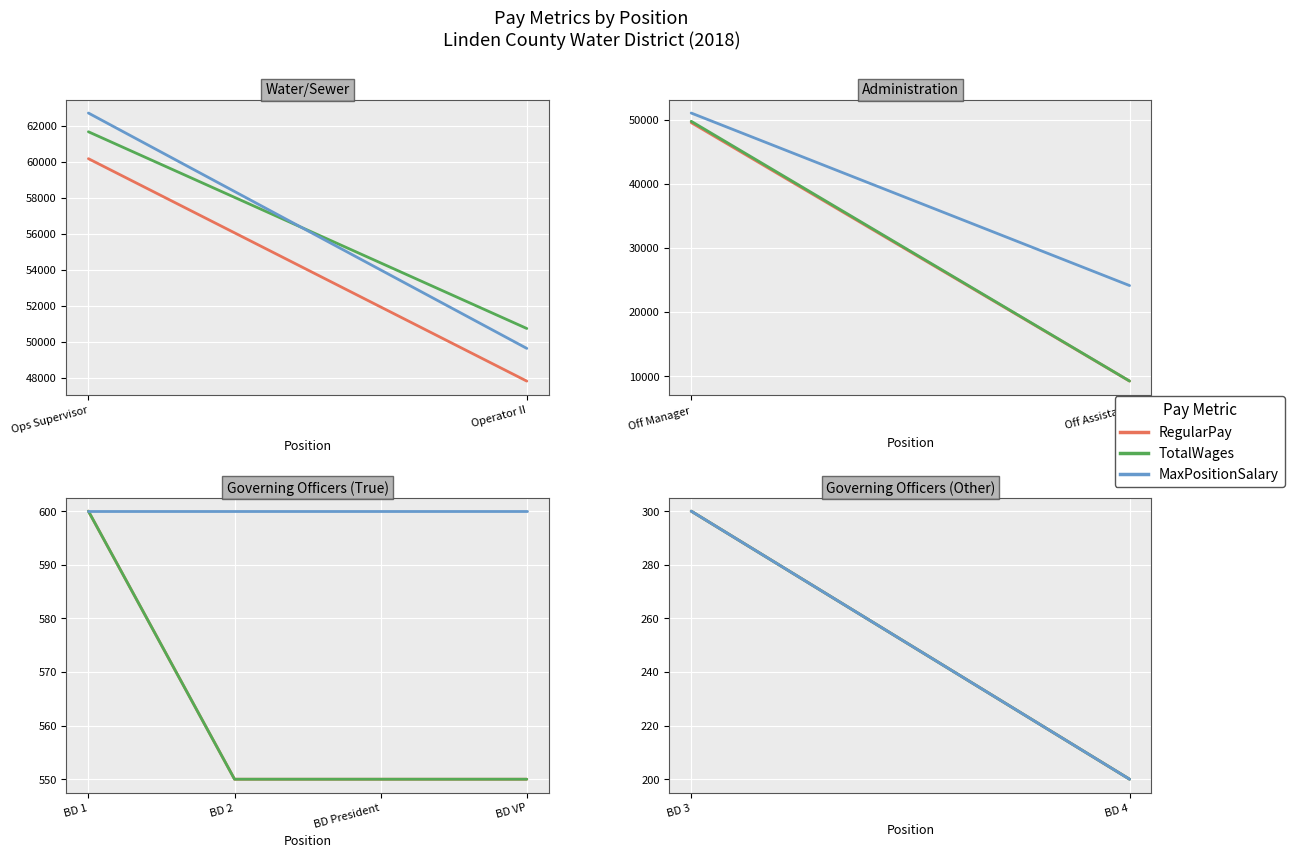

Which series has the largest range (max minus min)?

RegularPay